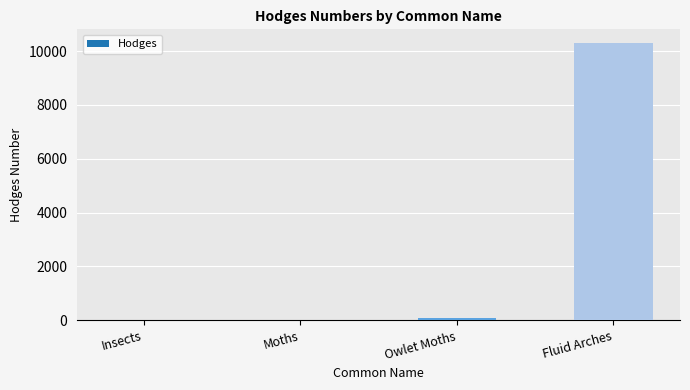

The value at Insects is 0.0. True or false?

True